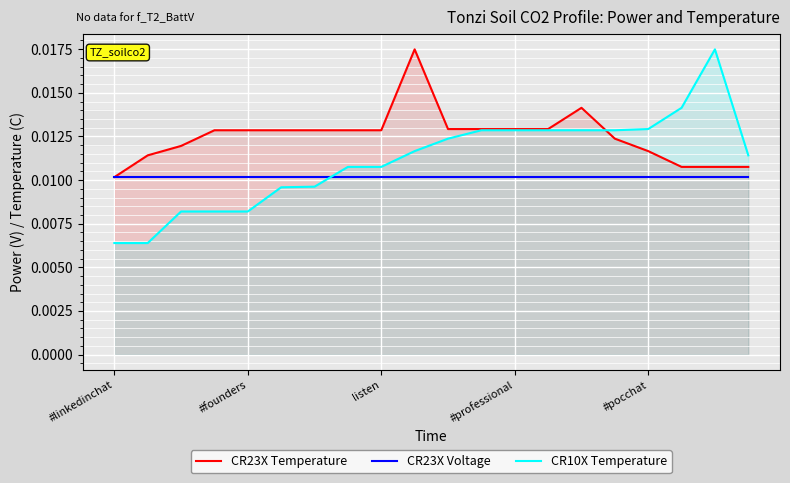

At which category does the chart reach its peak across all series?

9